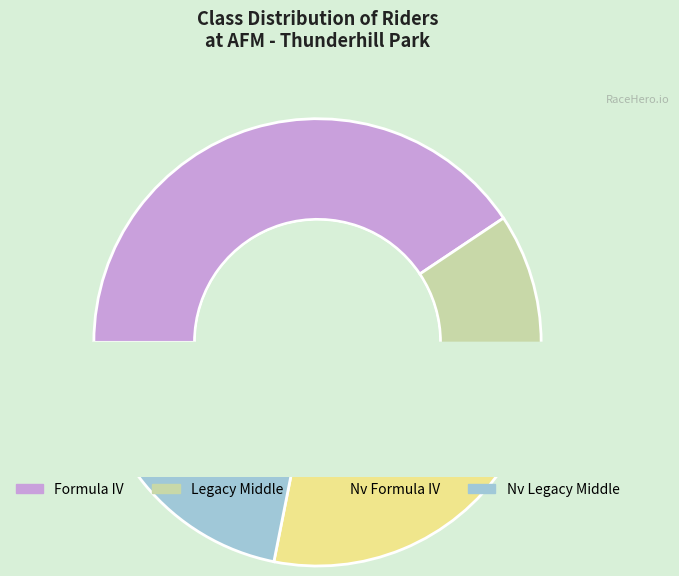

Between Formula IV and Nv Legacy Middle, which is larger?

Formula IV